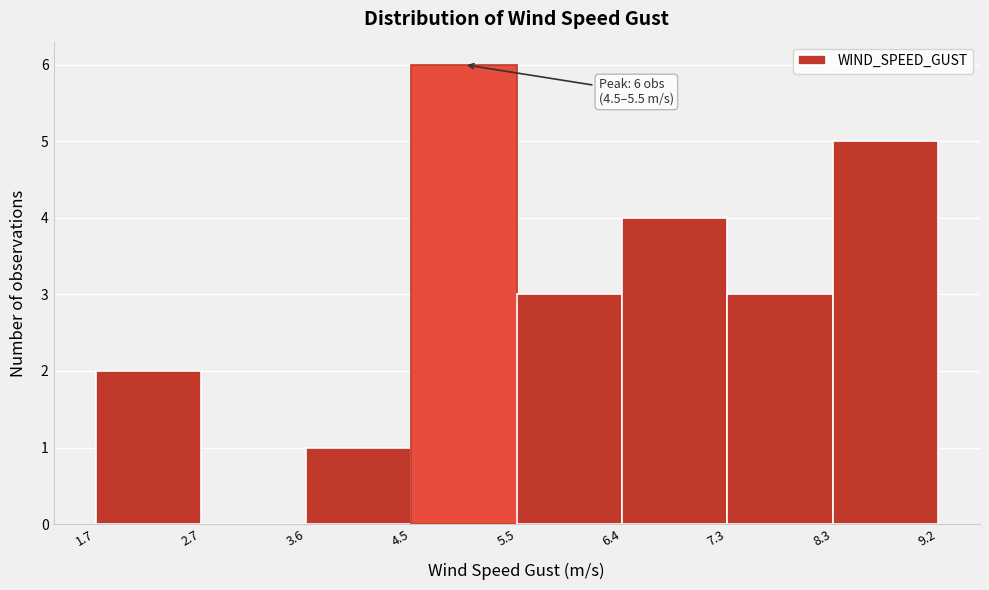

Which range on the x-axis has the tallest bar?

4.5 to 5.5